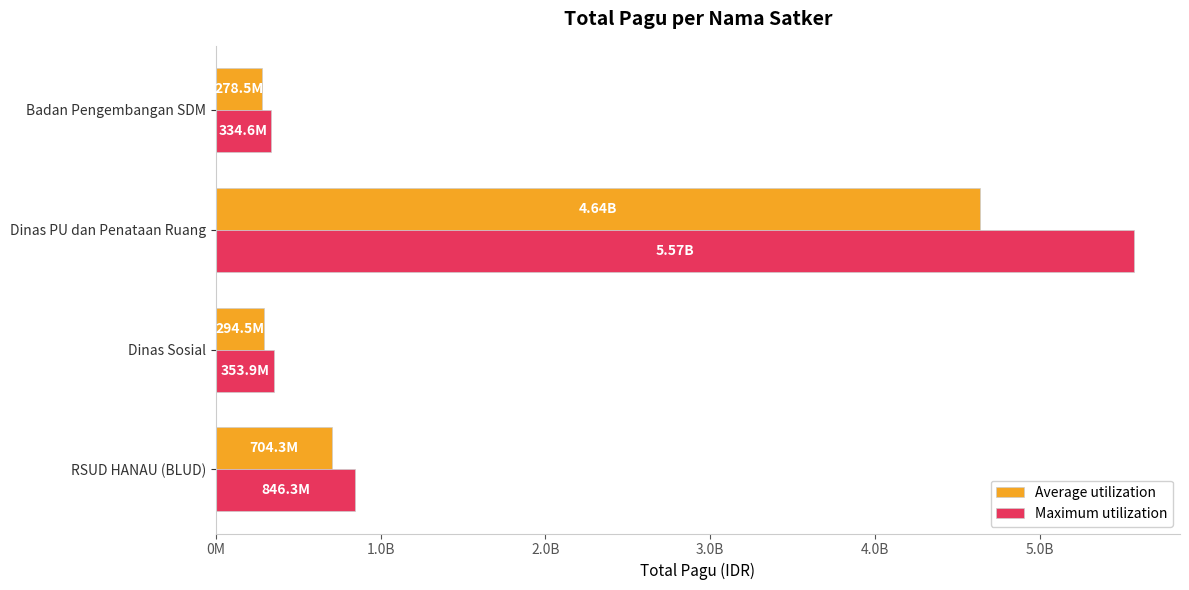

At which label is Average utilization closest to 2458066656?

RSUD HANAU (BLUD)